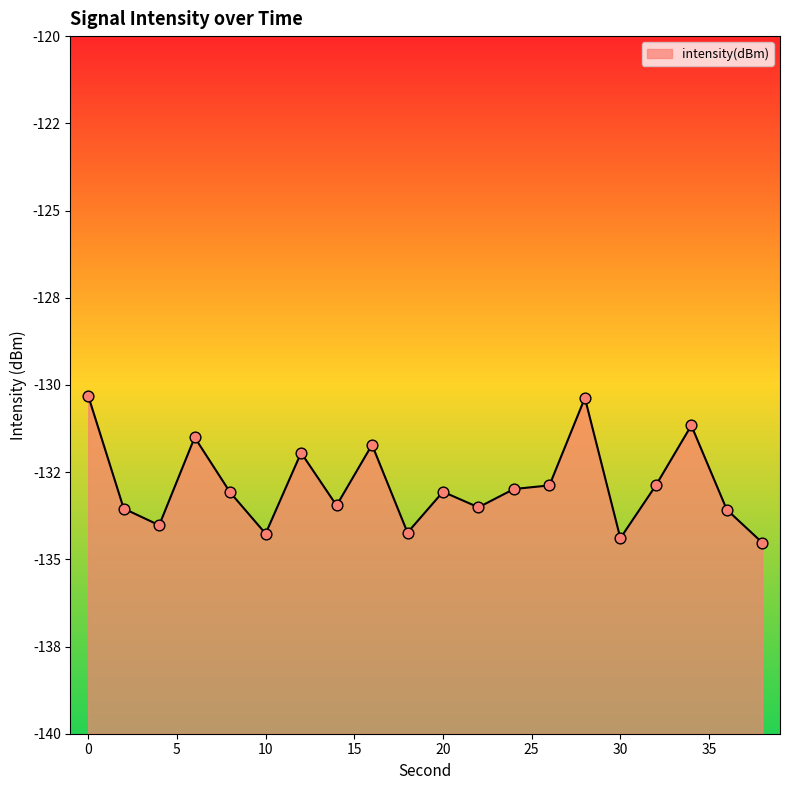

Between 26 and 12, which is larger?

12